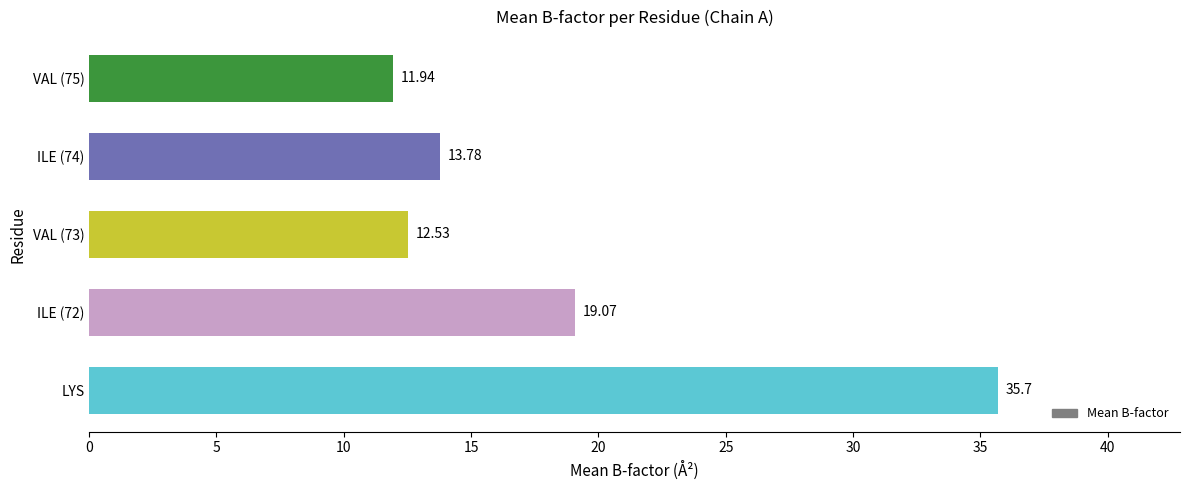

What is the difference between the maximum and minimum values?

23.8